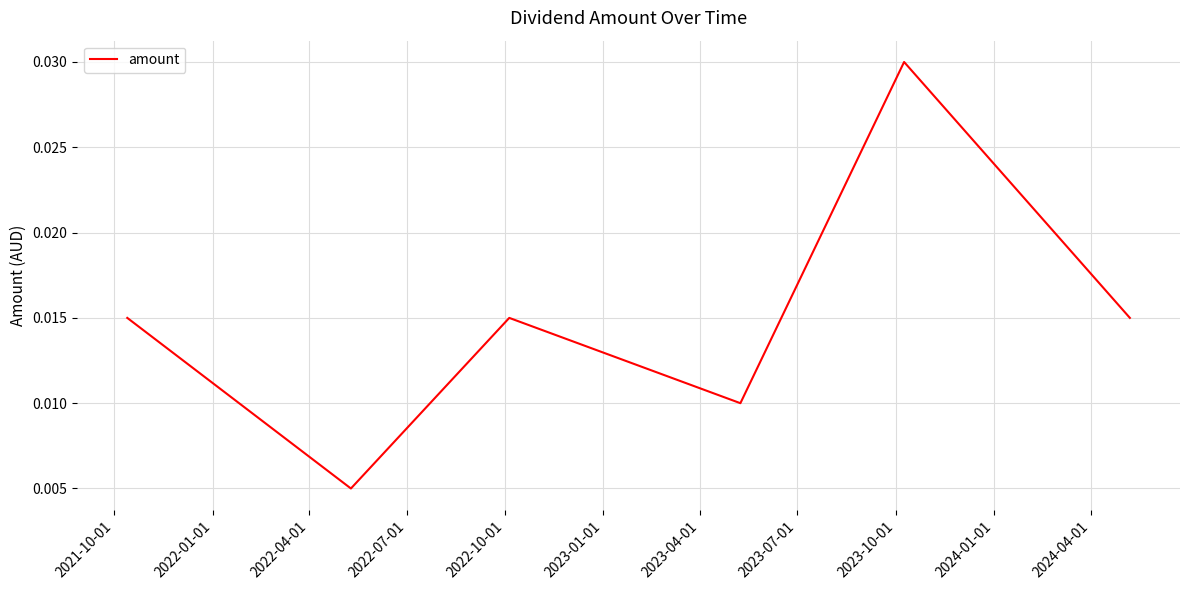

True or false: the data has more than 2 interior local peaks.

False